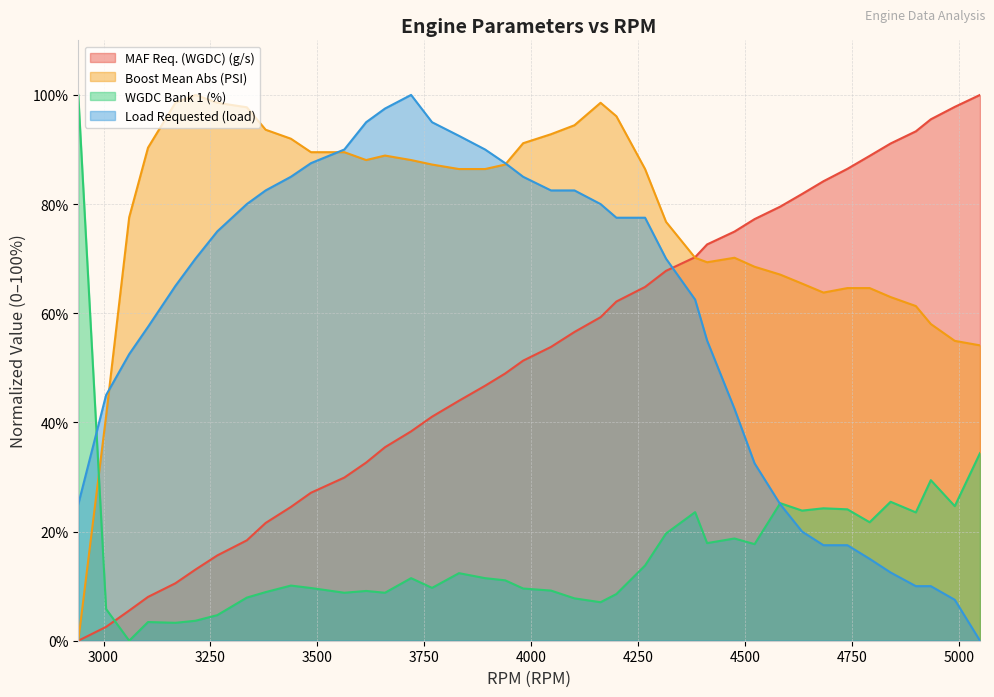

How many lines are shown in the chart?

4